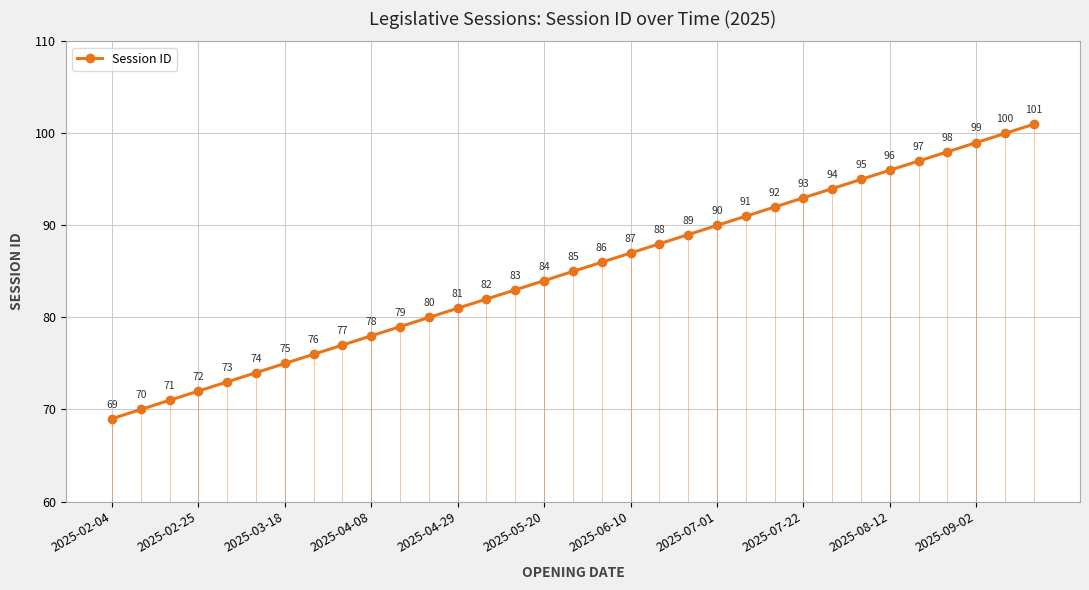

What is the difference between the maximum and second lowest values?

31